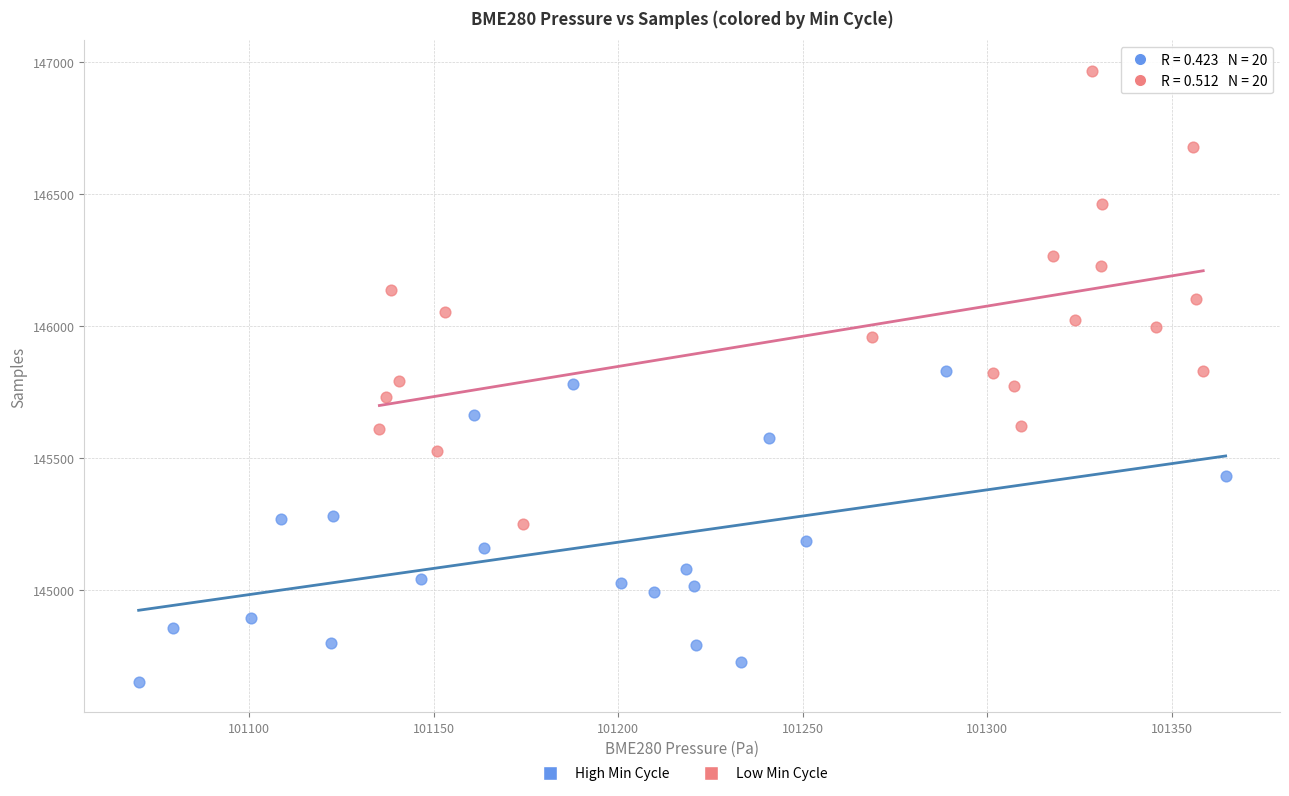

Which series reaches the minimum Y coordinate?

High Min Cycle